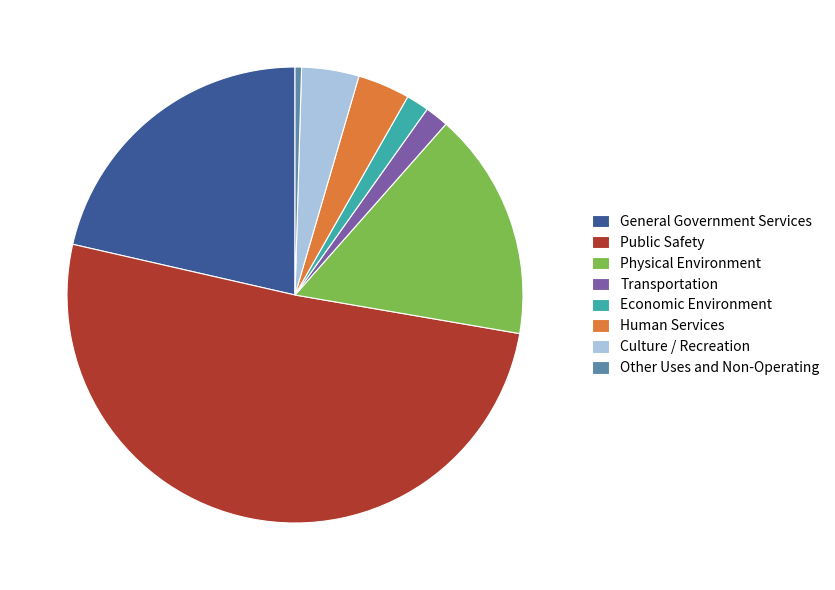

What is the majority slice?

Public Safety